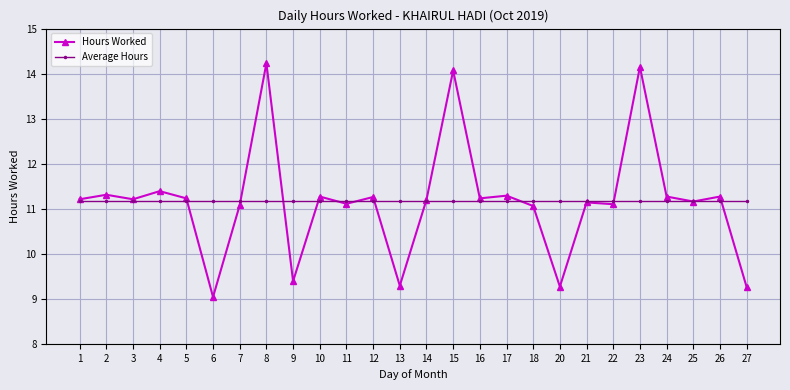

What is the value of the Hours Worked point at the 8th from the left?

14.2